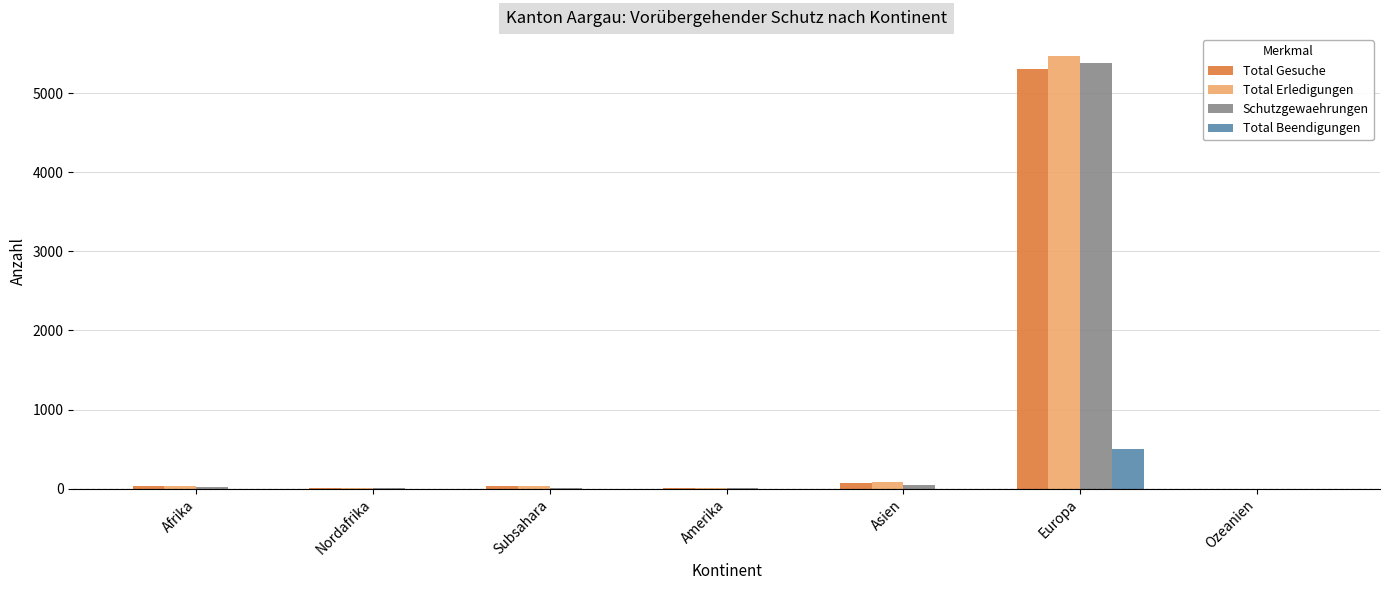

How many series are shown in this chart?

4